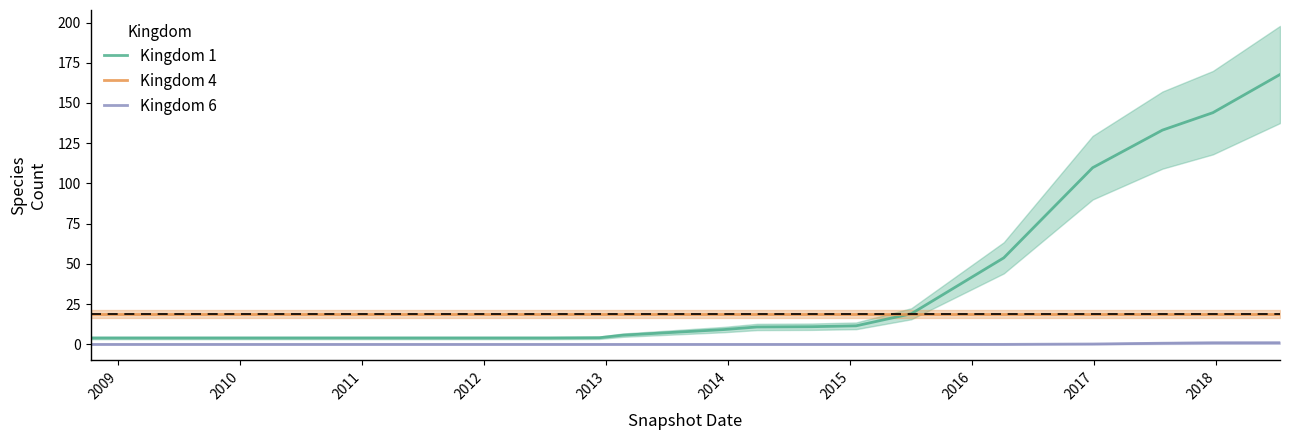

What is the average value of the Kingdom 6 series?

0.2